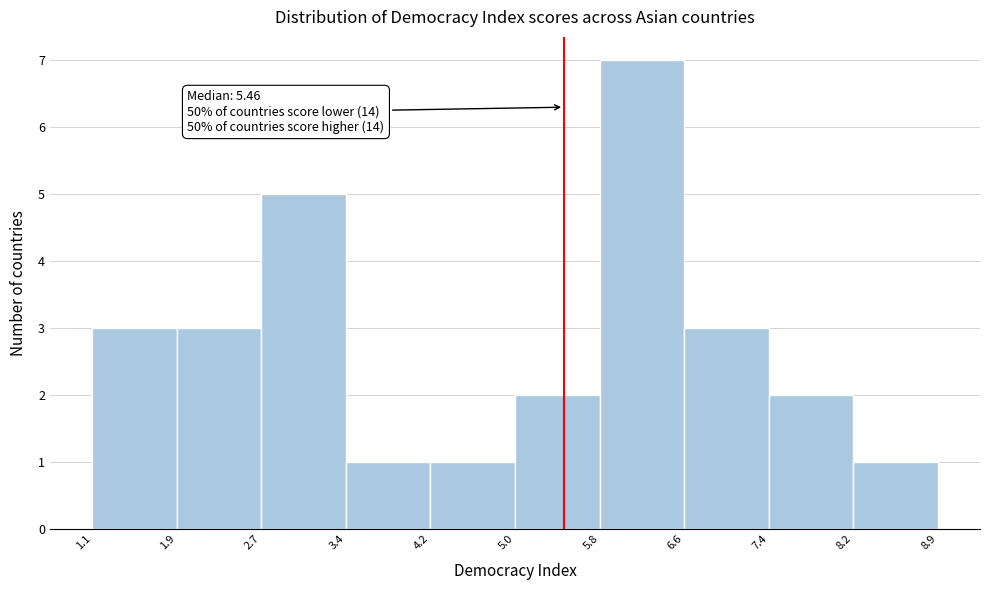

Over which range of the x-axis is the bar tallest?

5.8 to 6.6